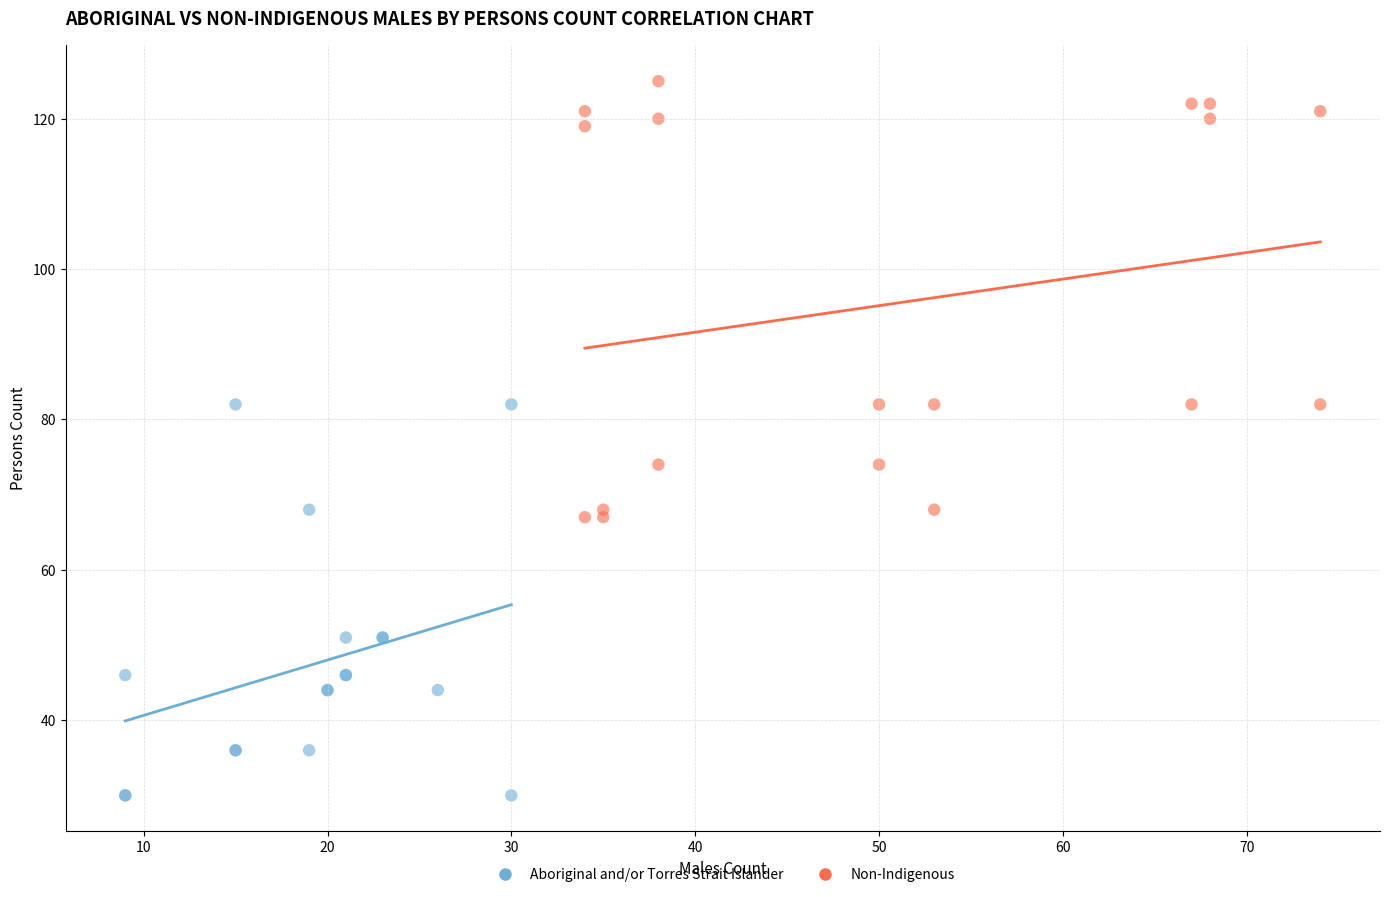

Which series contains the lowest Y value?

Aboriginal and/or Torres Strait Islander